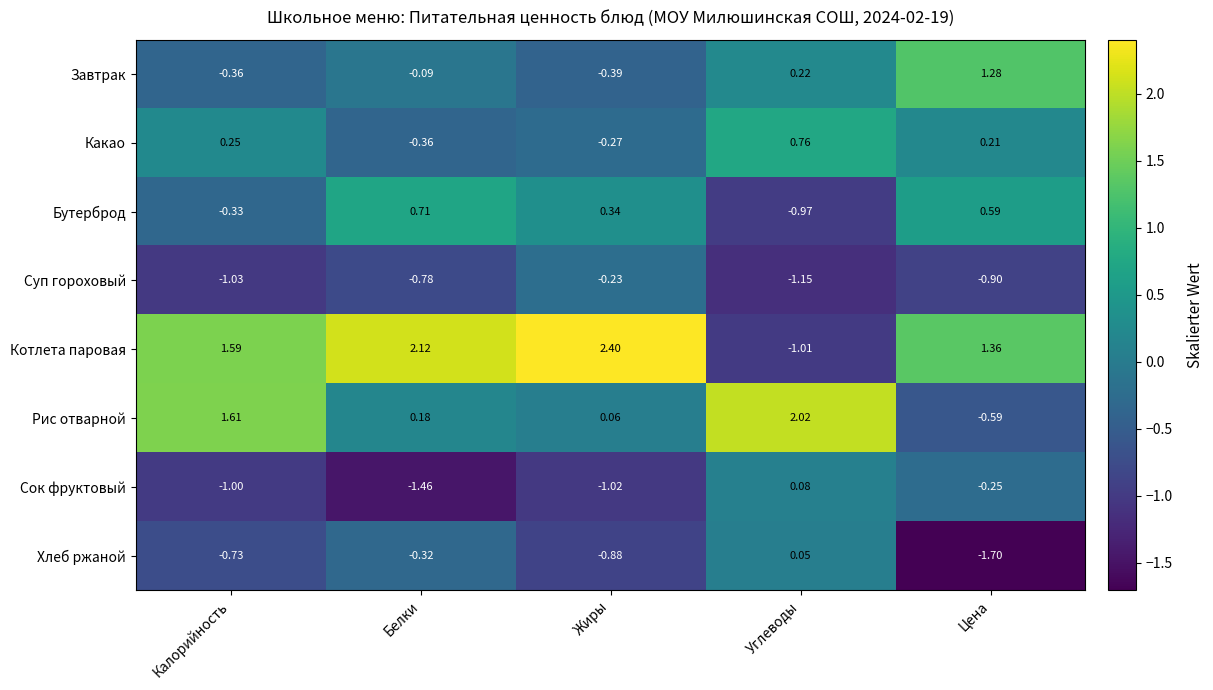

Which category has the highest value in the Какао series?

Углеводы